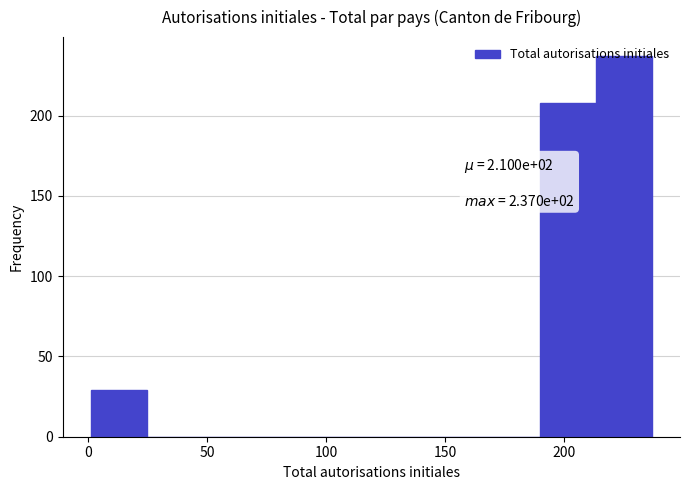

Which range on the x-axis has the tallest bar?

215 to 235